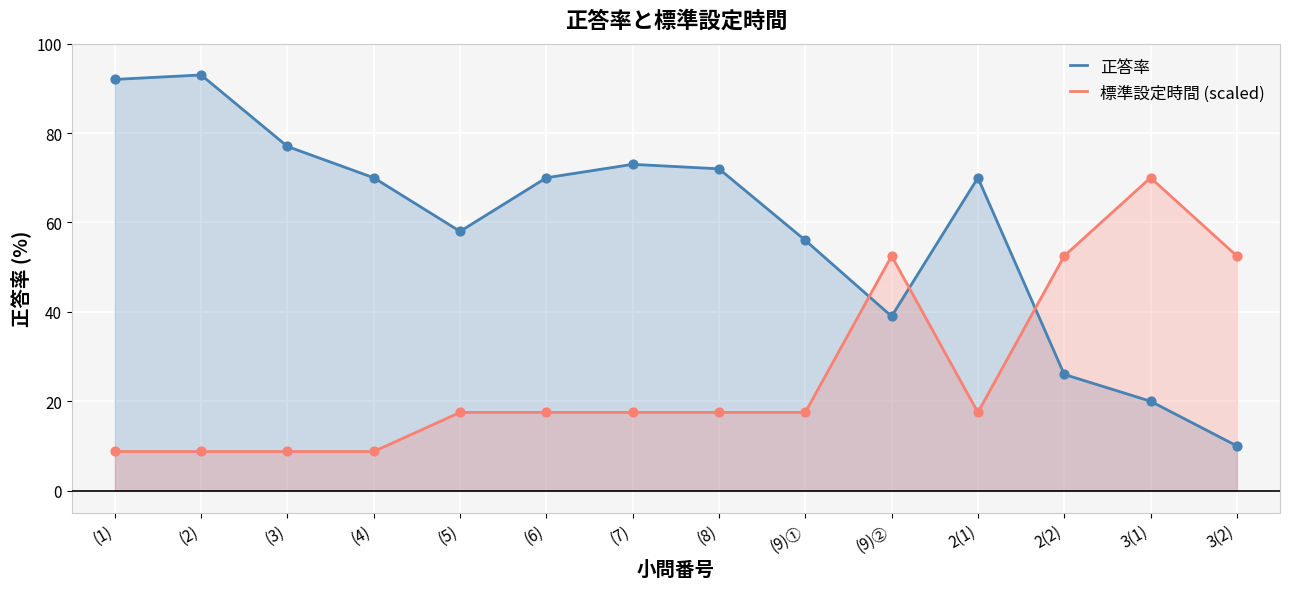

What is the total value across all series at (6)?

87.5